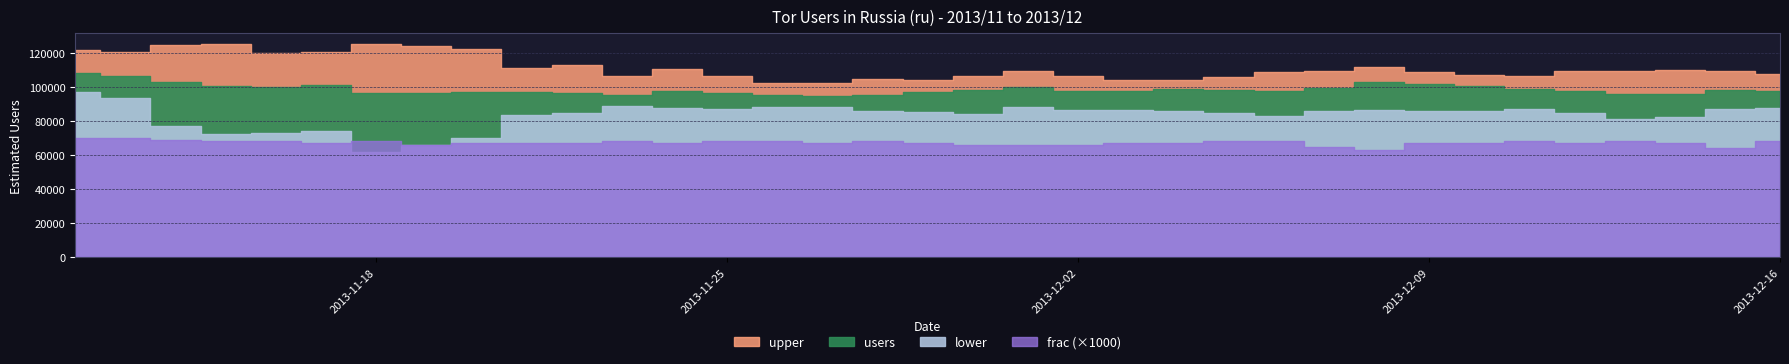

What is the difference between the maximum and second lowest values in the users series?

12662